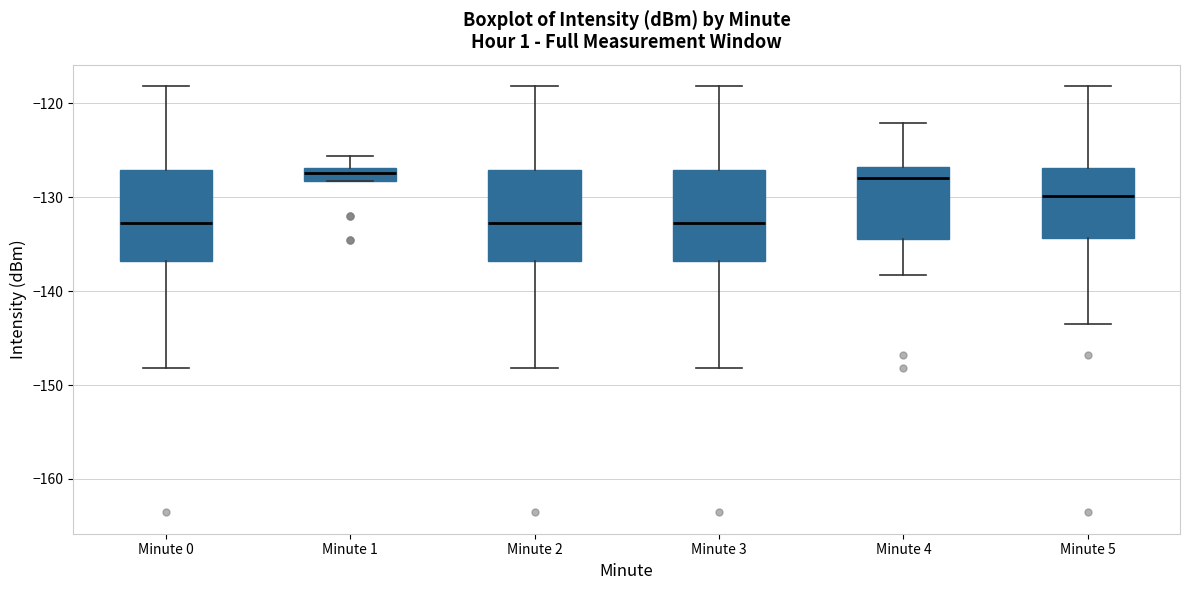

Where does the upper whisker of the box for Minute 3 end on the y-axis? The values are not printed on the chart, so give them approximately, as read against the axis.

-118